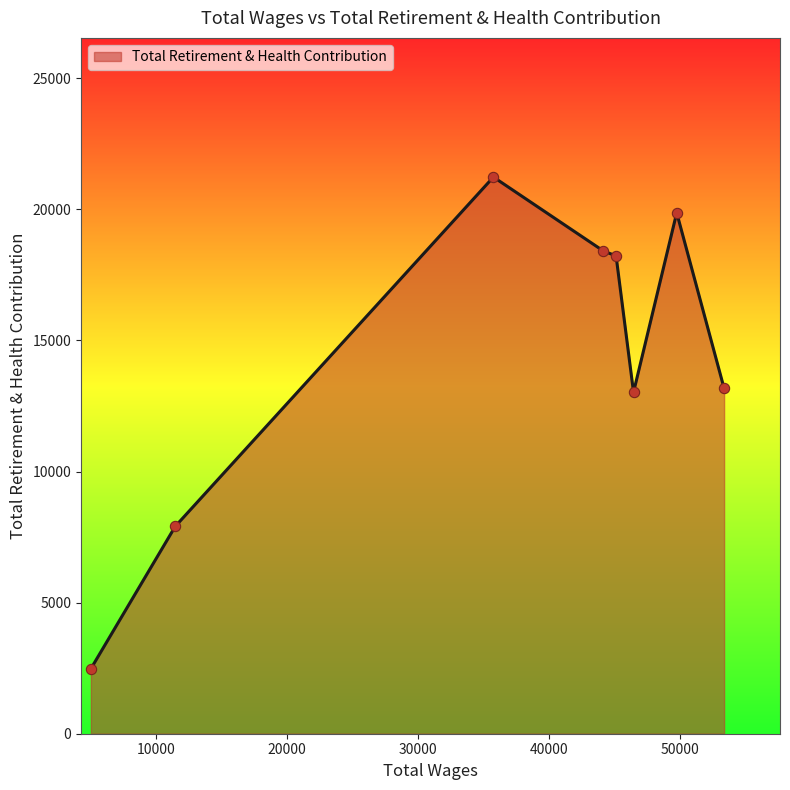

What is the minimum value shown in the chart?

2478